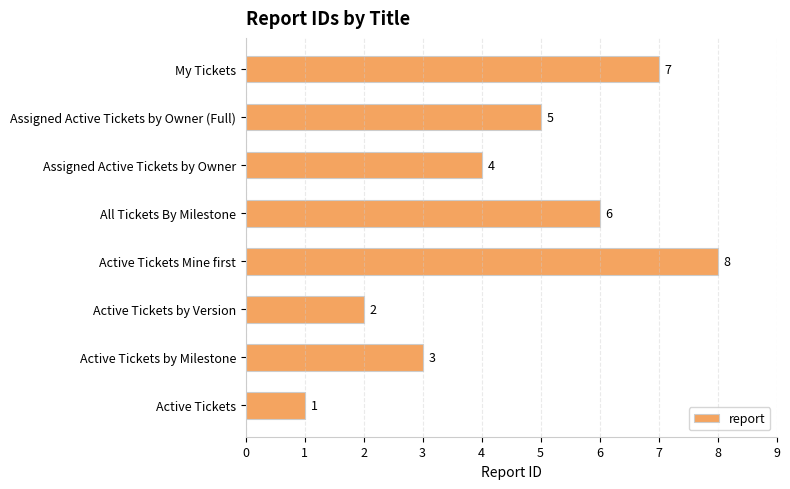

Are the bars grouped side by side (vs. stacked)?

No